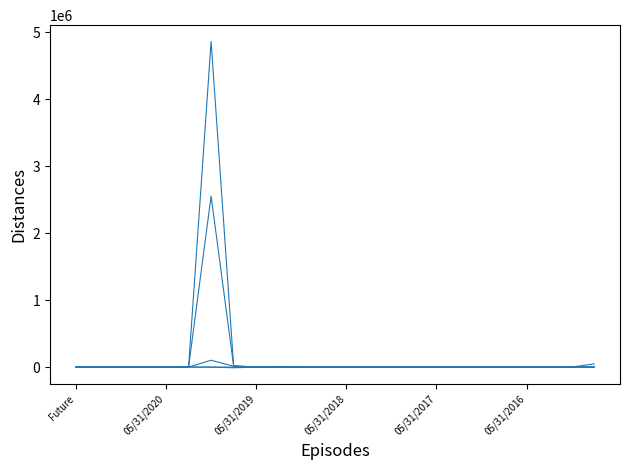

Is it true that Total equals 178.7 at 05/31/2019?

False